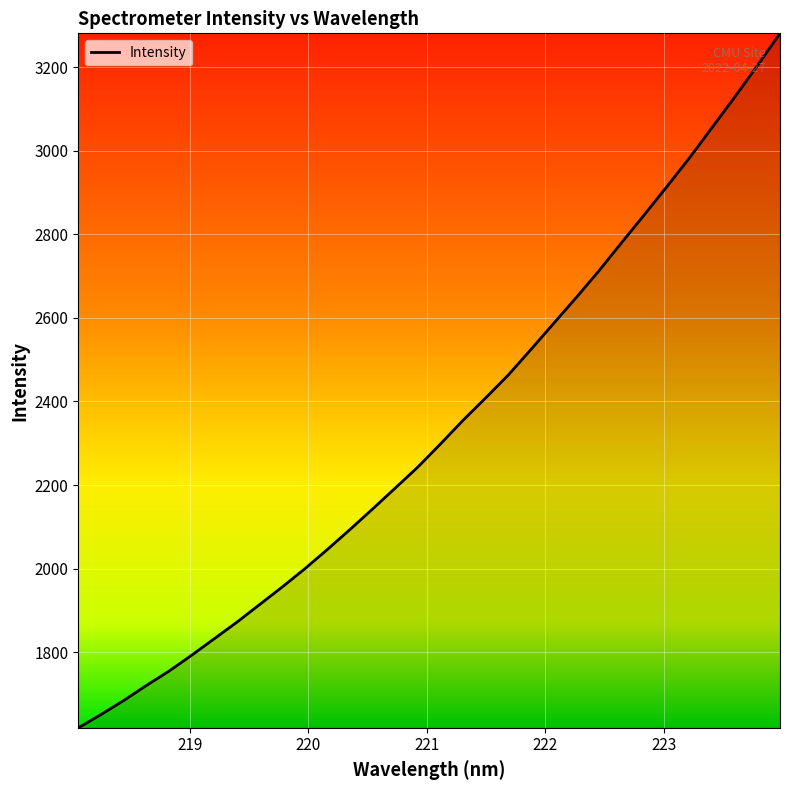

What is the difference between the maximum and minimum values?

1661.6